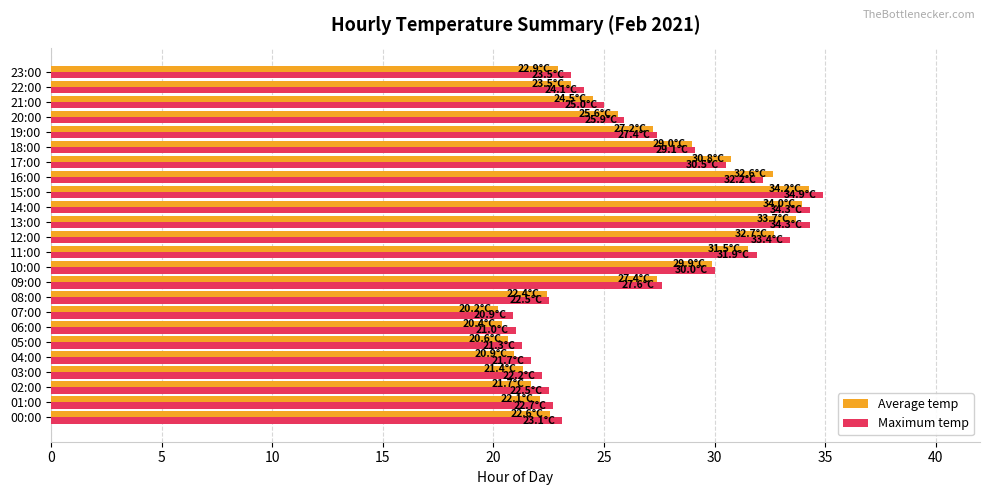

At which label does Maximum temp reach its peak?

15:00